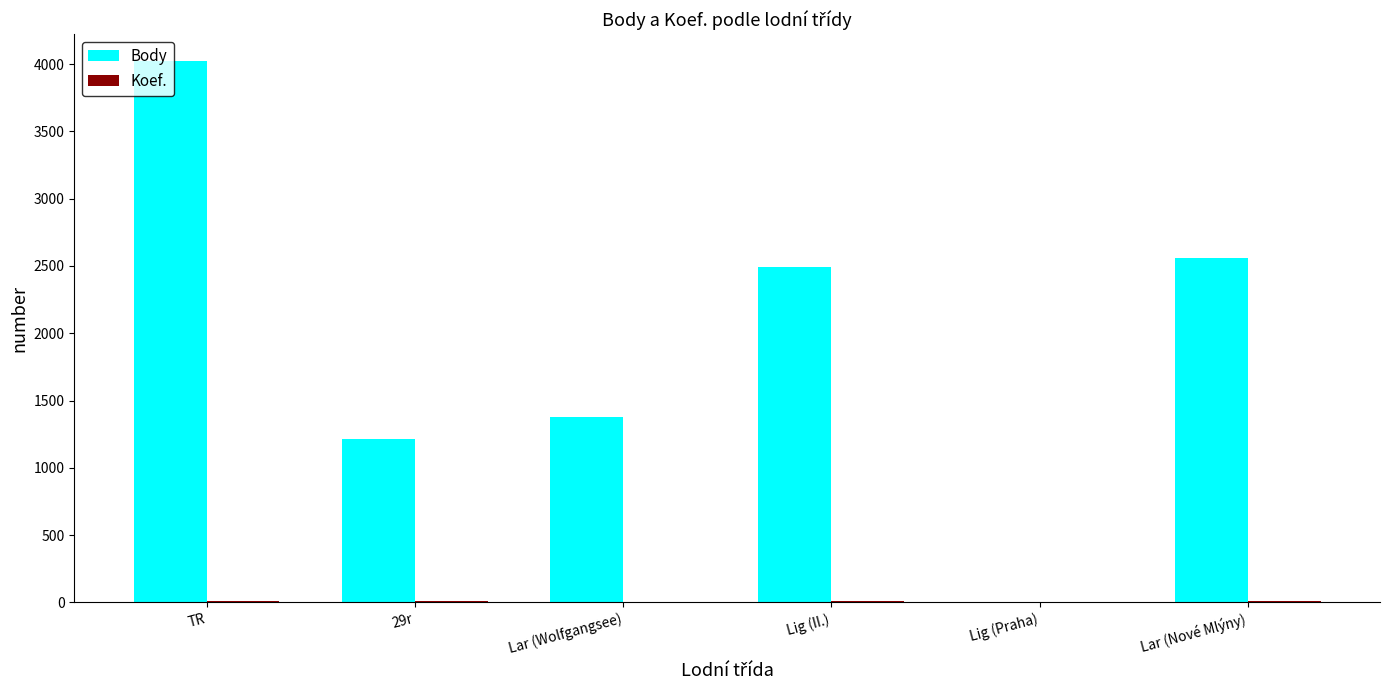

Which series has the largest total across all categories?

Body